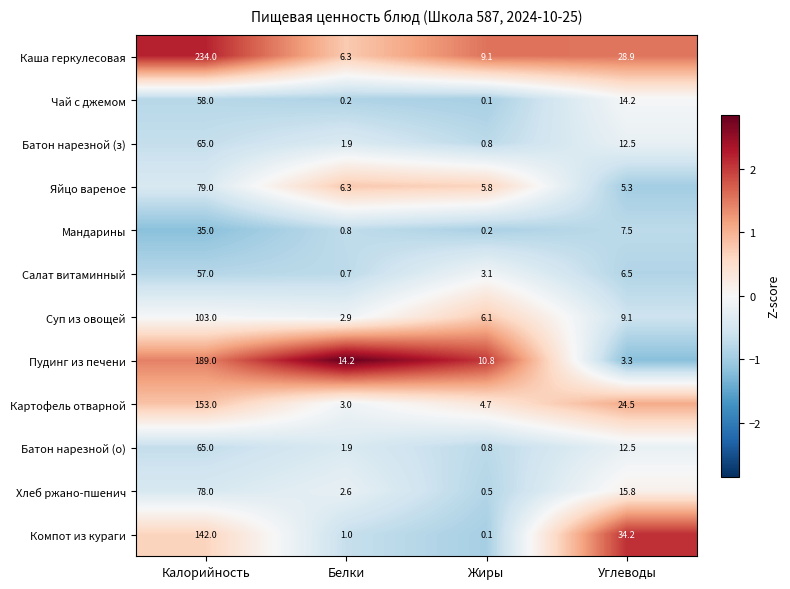

List the labels in order of Батон нарезной (з) value, largest first.

Калорийность, Углеводы, Белки, Жиры